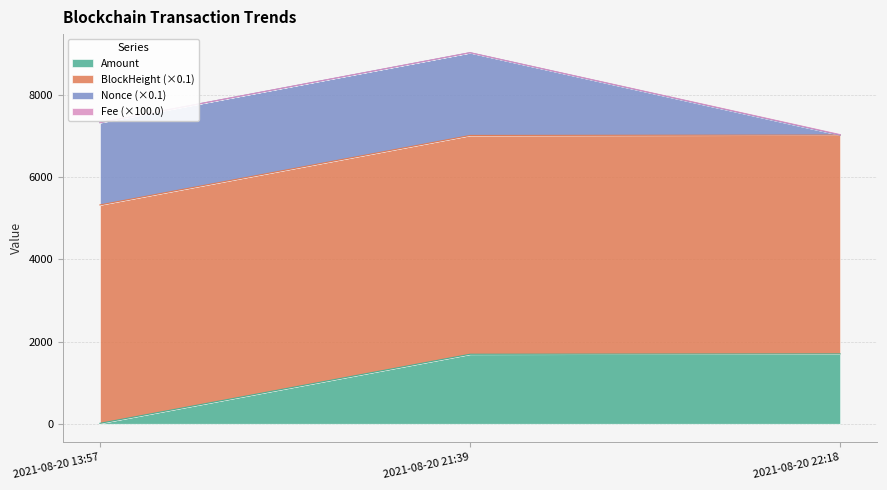

What is the sum of all Amount values?

3401.1